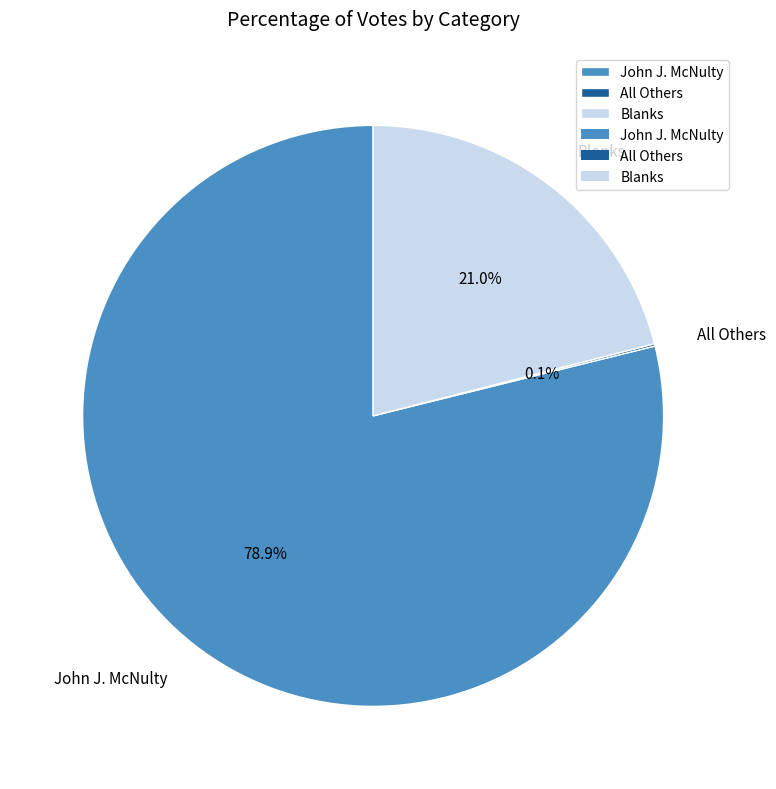

To the nearest percent, what is the difference between the largest and smallest slice percentages?

79%